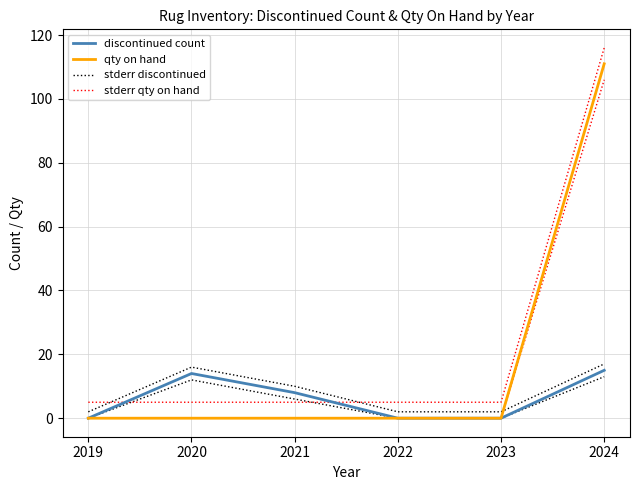

How many values in the discontinued count series are below 8?

3